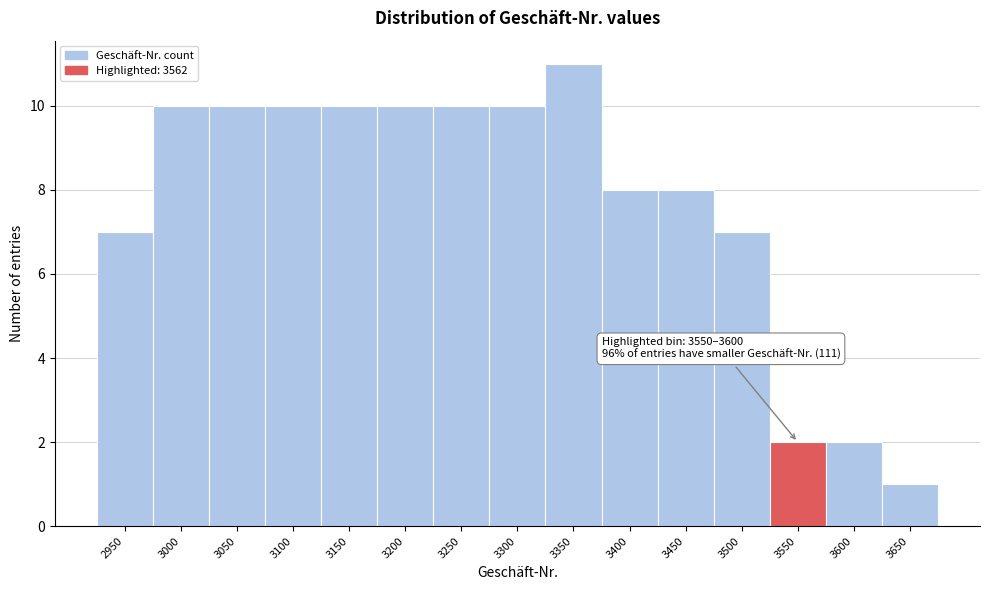

Reading left to right, what are all the values shown in this chart?

2950=7	3000=10	3050=10	3100=10	3150=10	3200=10	3250=10	3300=10	3350=11	3400=8	3450=8	3500=7	3550=2	3600=2	3650=1